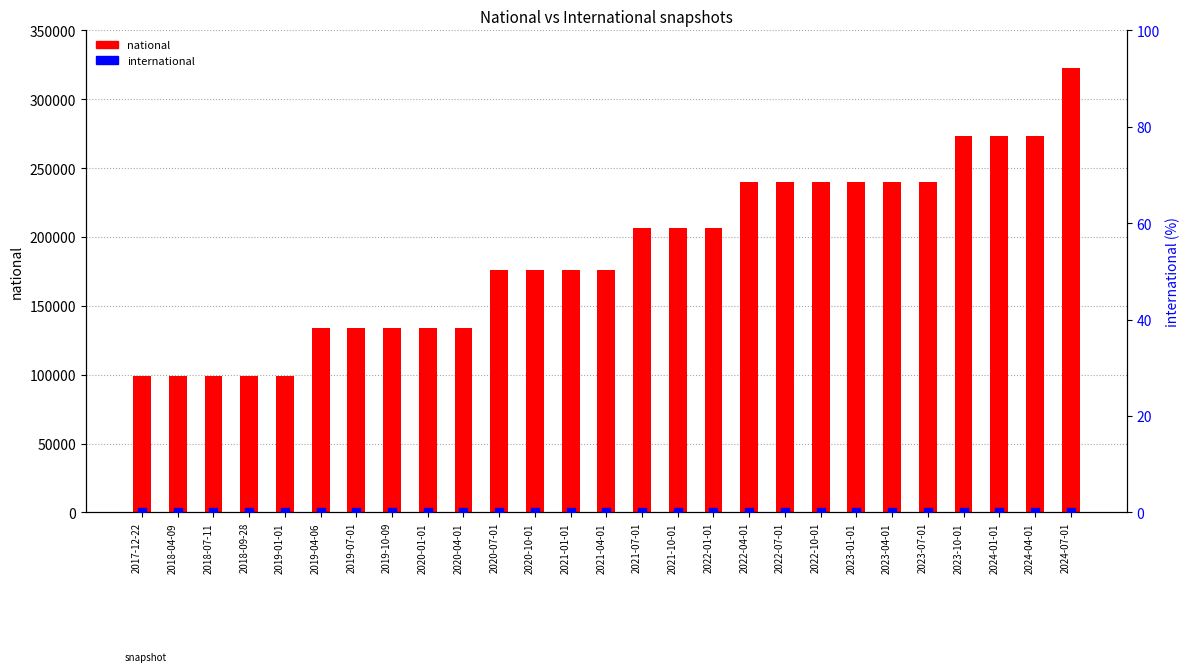

What is the total value across all series at 2018-04-09?

99294